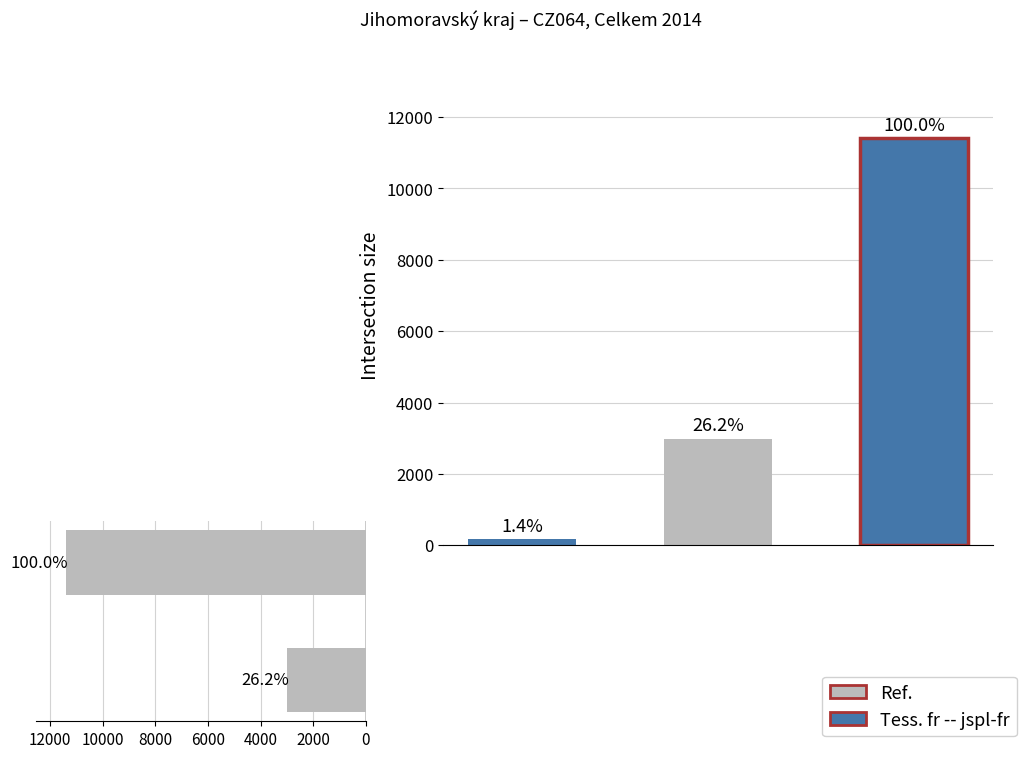

What is the difference between the values at 0 and 2000?

8414